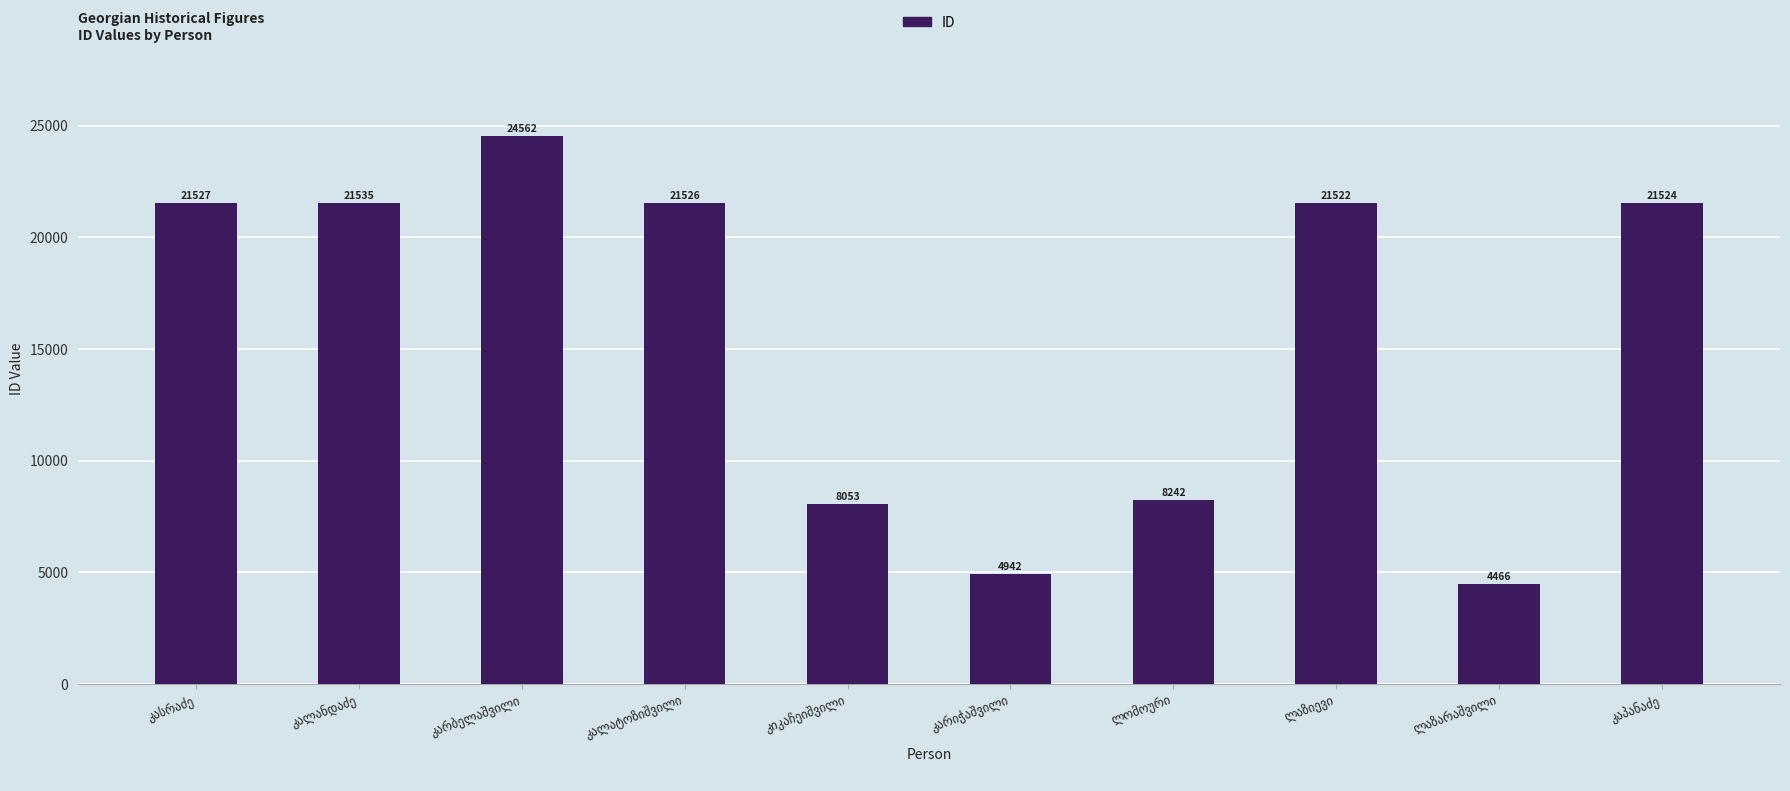

How many distinct data groups are displayed?

1